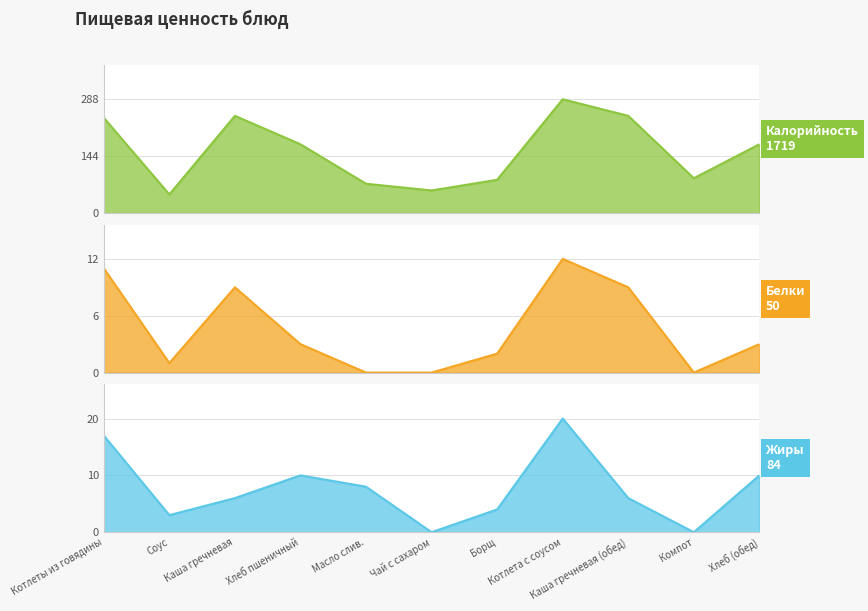

How many interior local valleys does the Калорийность series have?

3